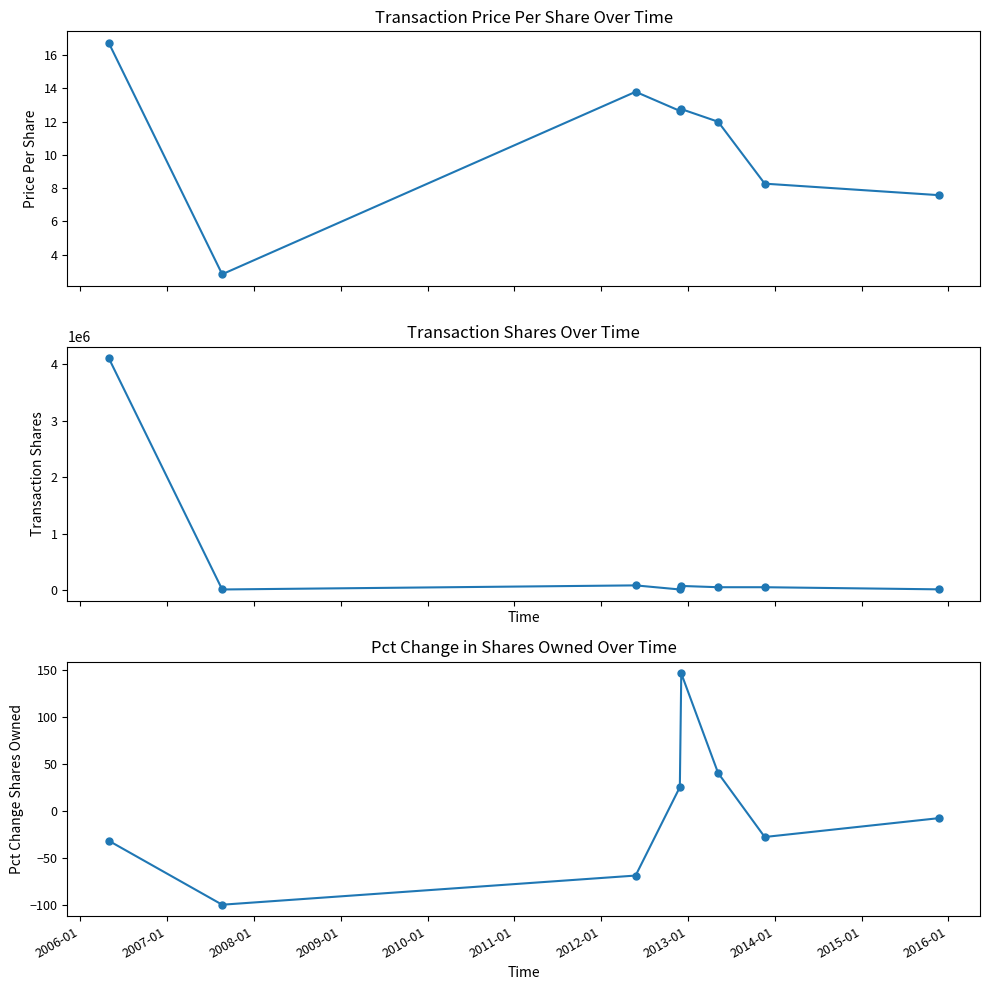

Count the number of categories in the chart.

8